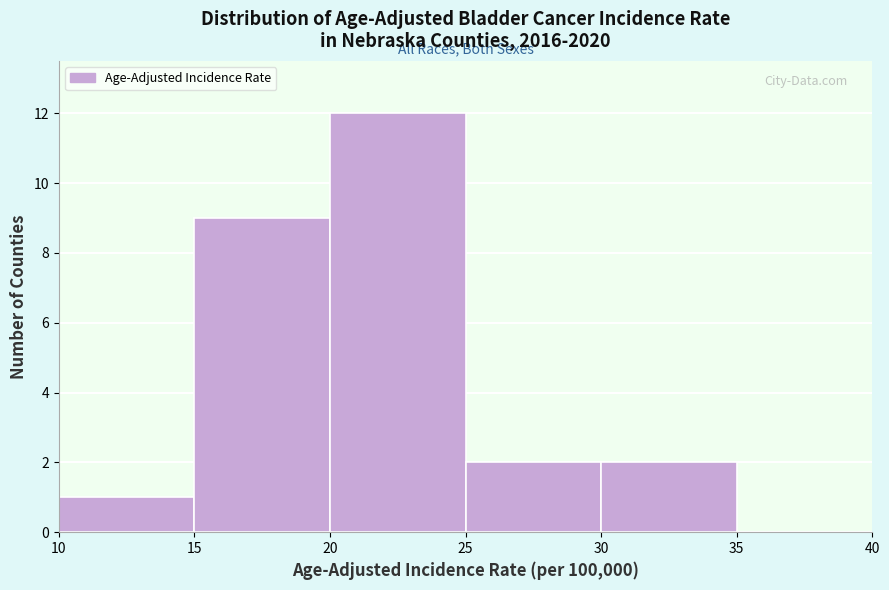

Over which range of the x-axis is the bar tallest?

20 to 25